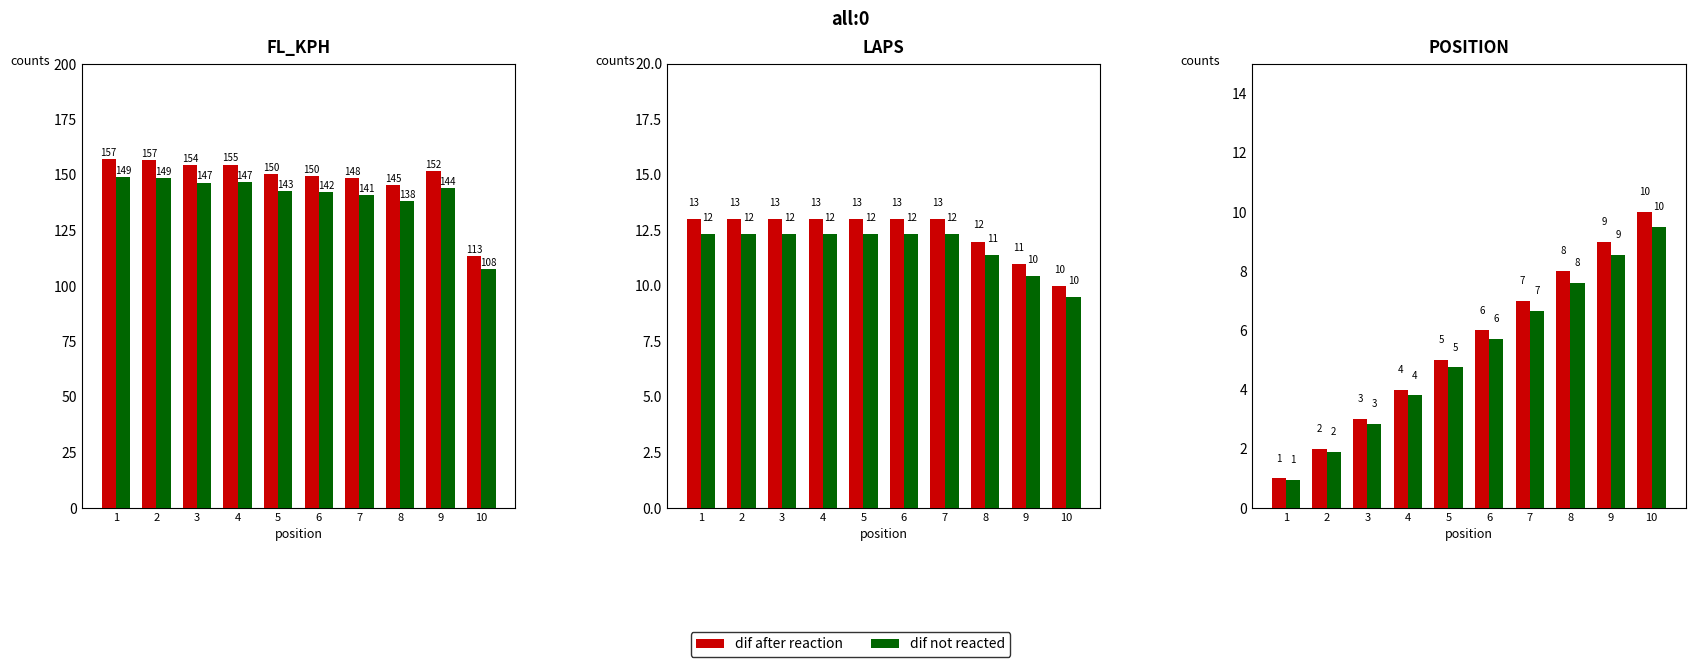

At how many categories does at least one series exceed 1?

9